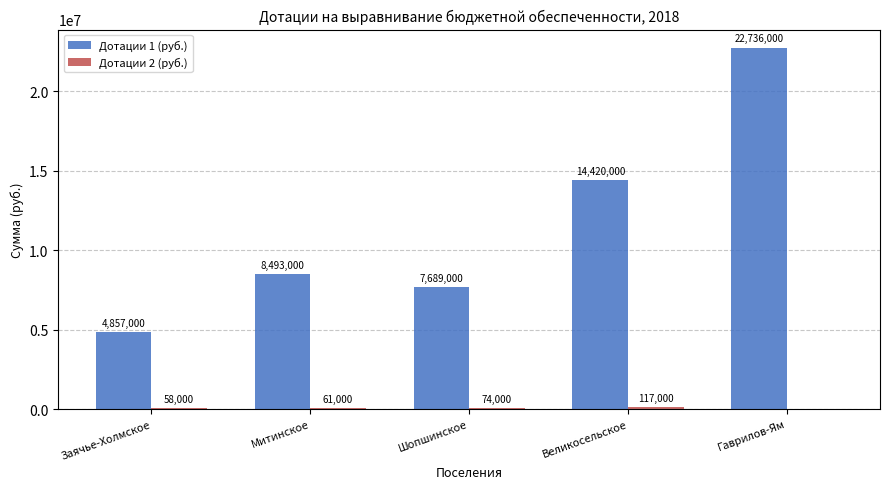

True or false: Дотации 1 (руб.) has a value of 10716397 at Шопшинское.

False